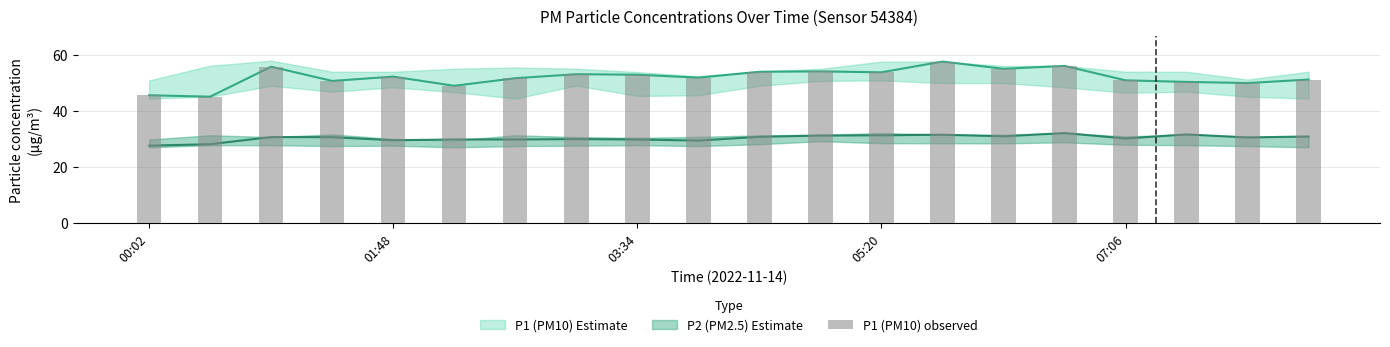

How many bars are there in total?

20